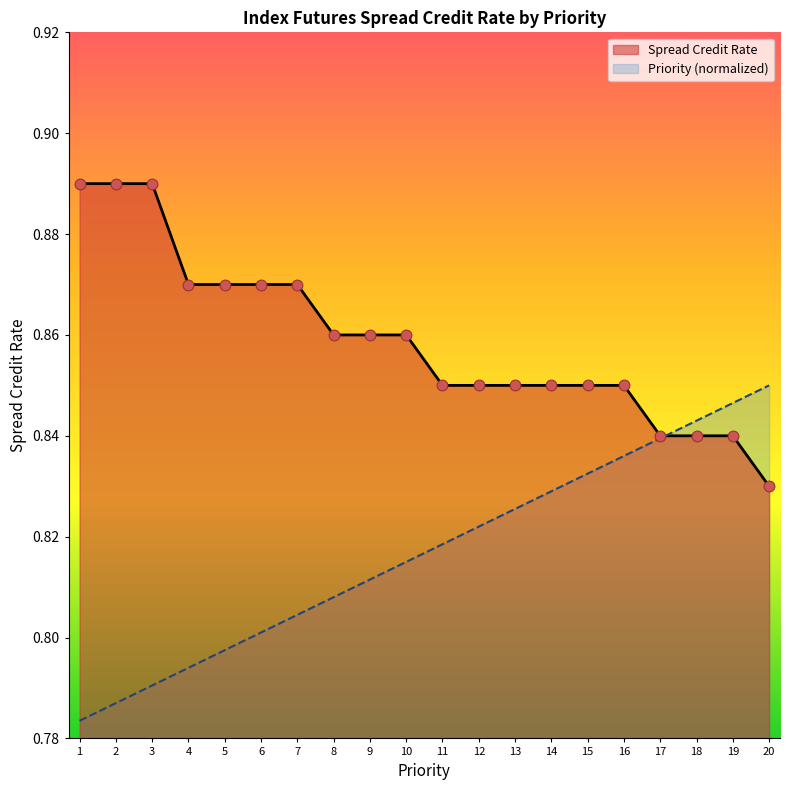

Is the value of Priority at 10 greater than the value of Spread Credit Rate at 8?

No